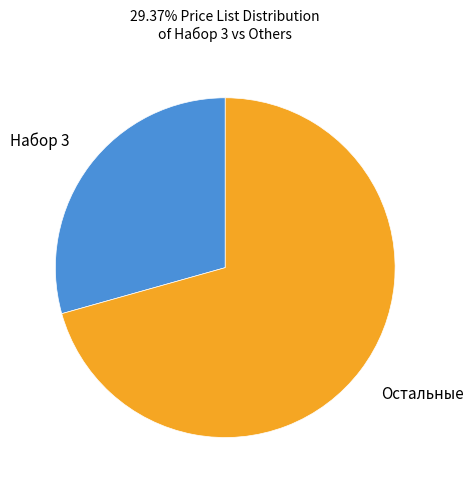

Is there any slice that represents more than half of the pie?

Yes